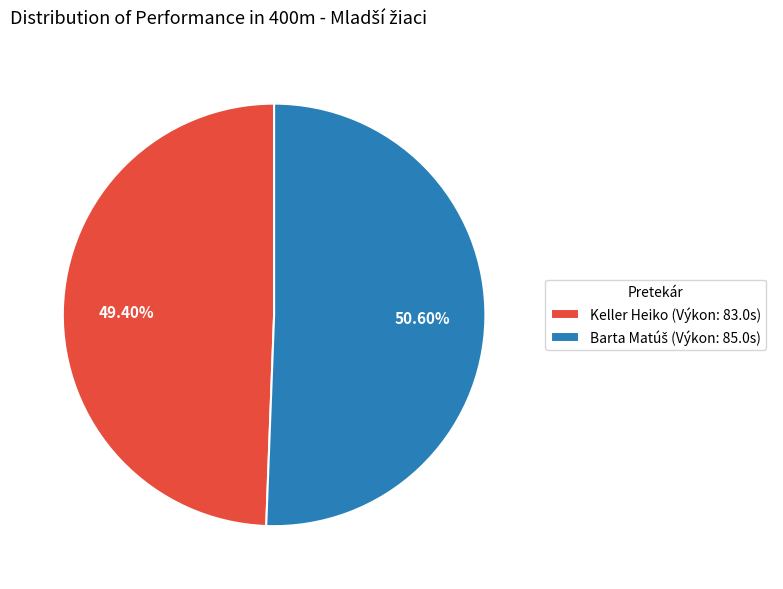

Is Keller Heiko (Výkon: 83.0s) the majority of the pie?

No